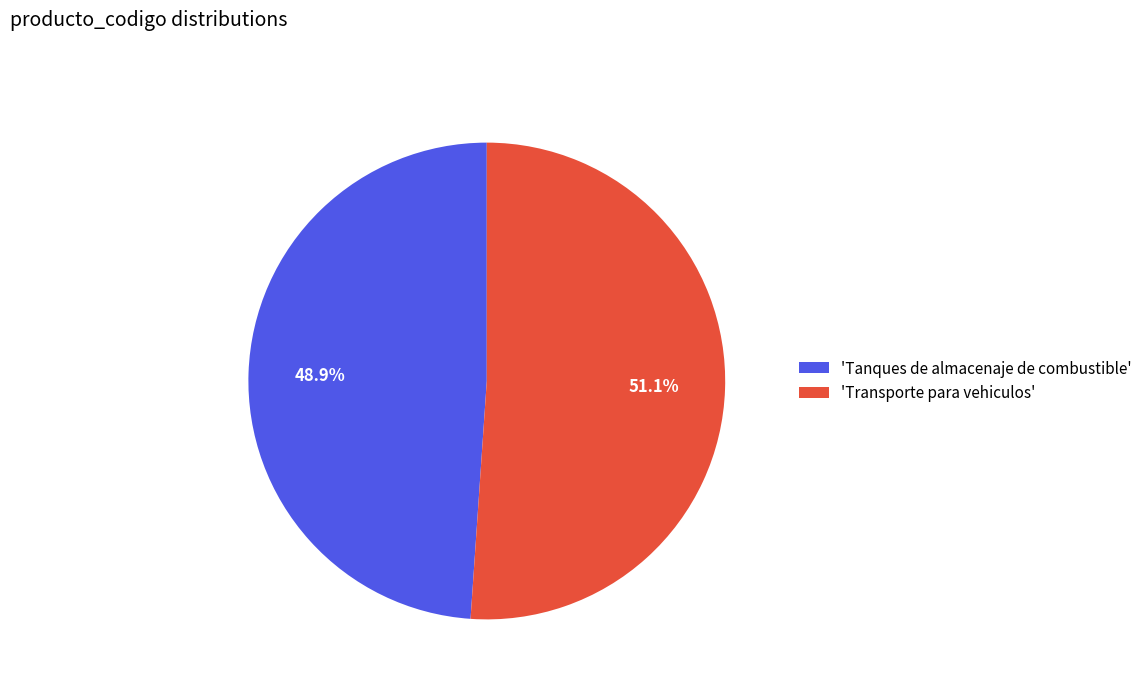

What is the ratio of the value at 'Transporte para vehiculos' to the value at 'Tanques de almacenaje de combustible'?

1.0